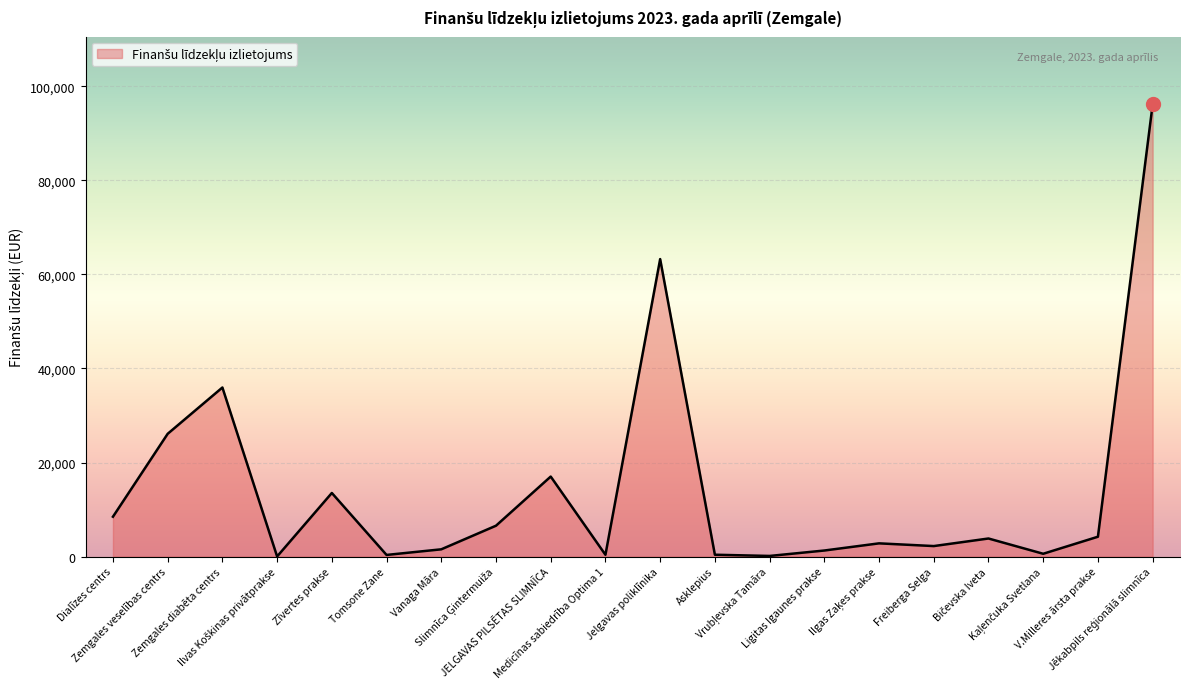

What is the sum of all values?

284879.0